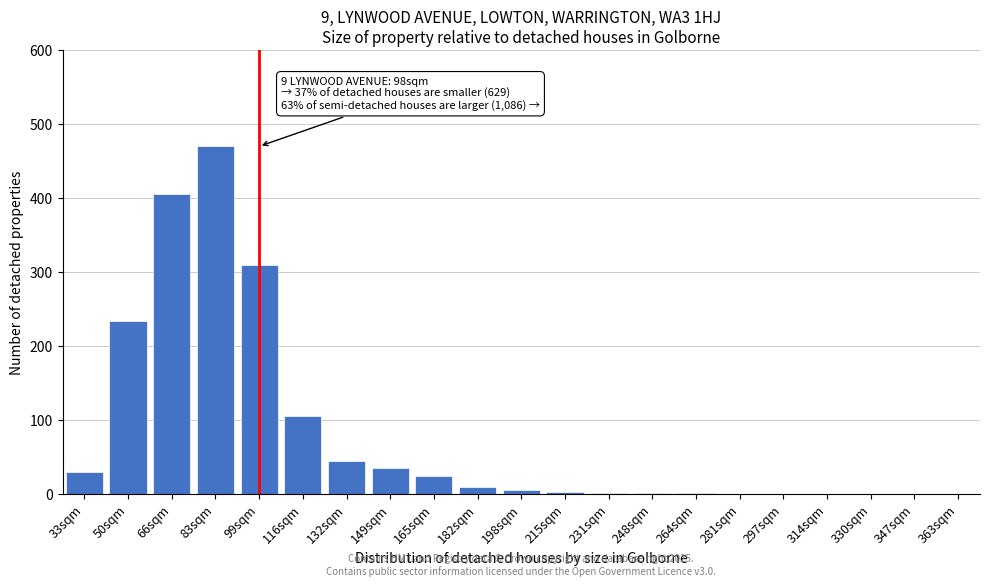

Which has a higher value, 330sqm or 132sqm?

132sqm